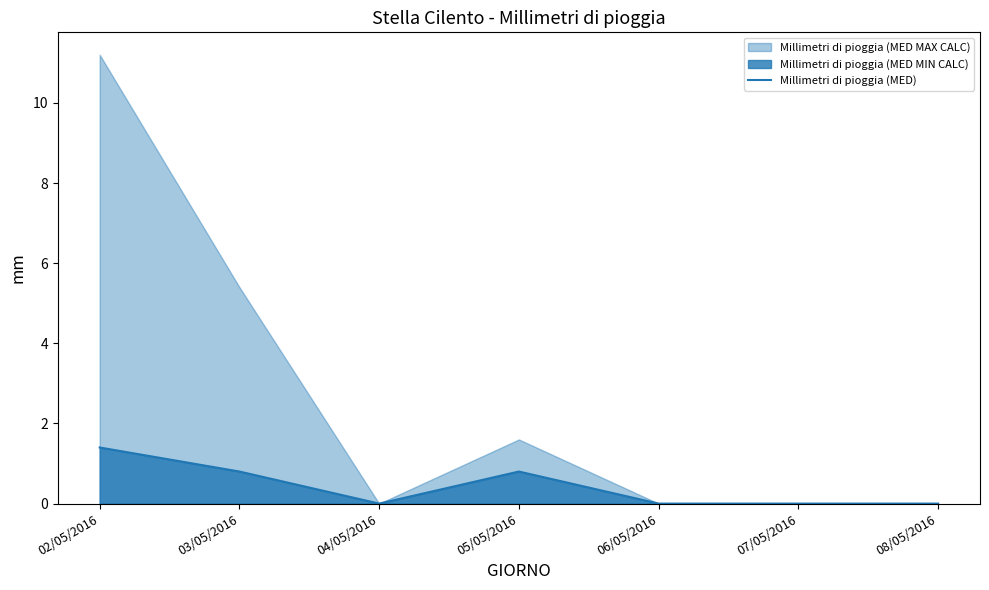

What is the difference between the maximum and minimum values?

1.4